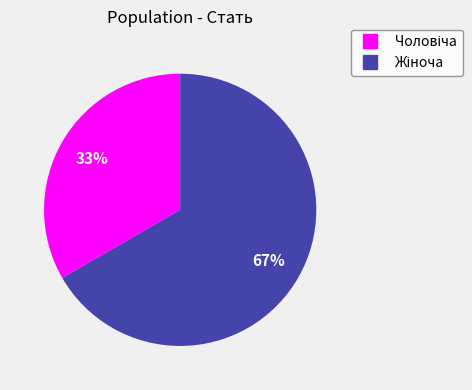

How many slices are in this pie chart?

2